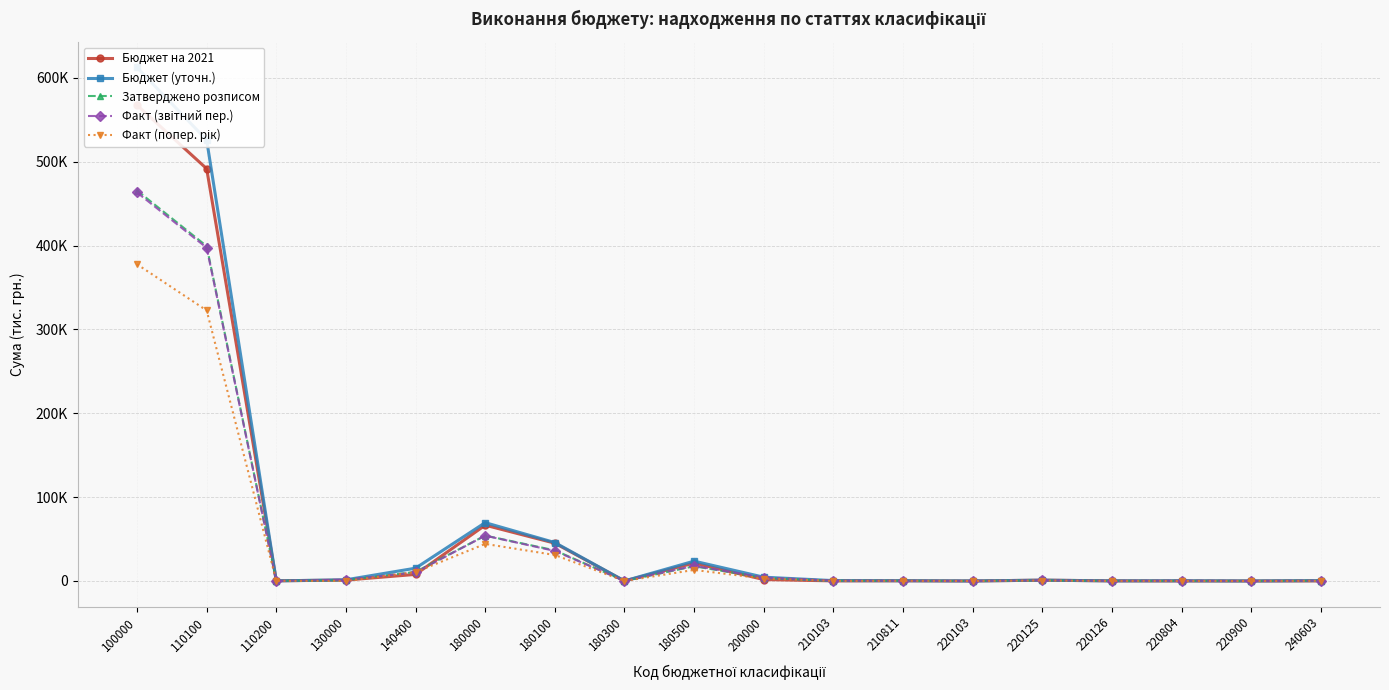

Which series changed the most between 110200 and 220126?

Факт (звітний пер.)